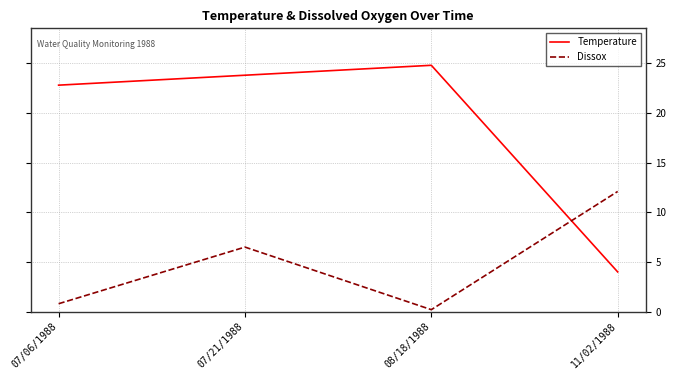

At which label is Temperature closest to 14?

07/06/1988